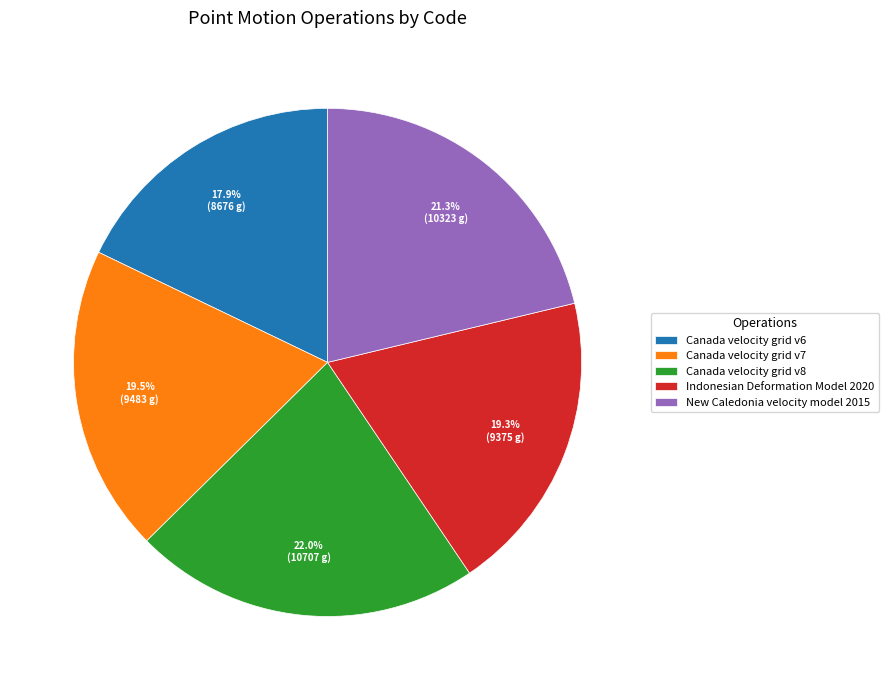

To the nearest percent, what is the difference between the largest and smallest slice percentages?

4%